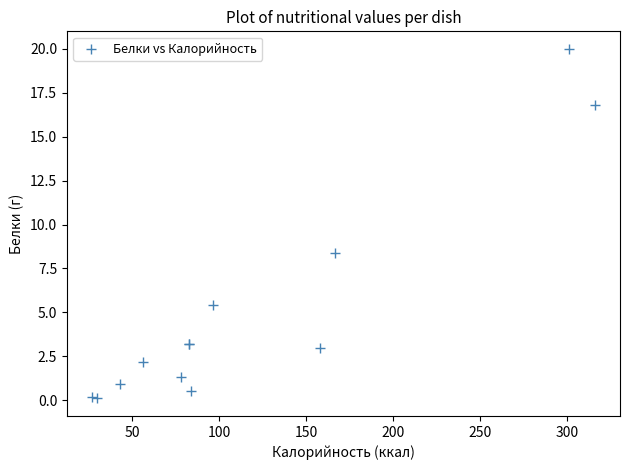

What Y value in the scatter plot is closest to 10?

8.4